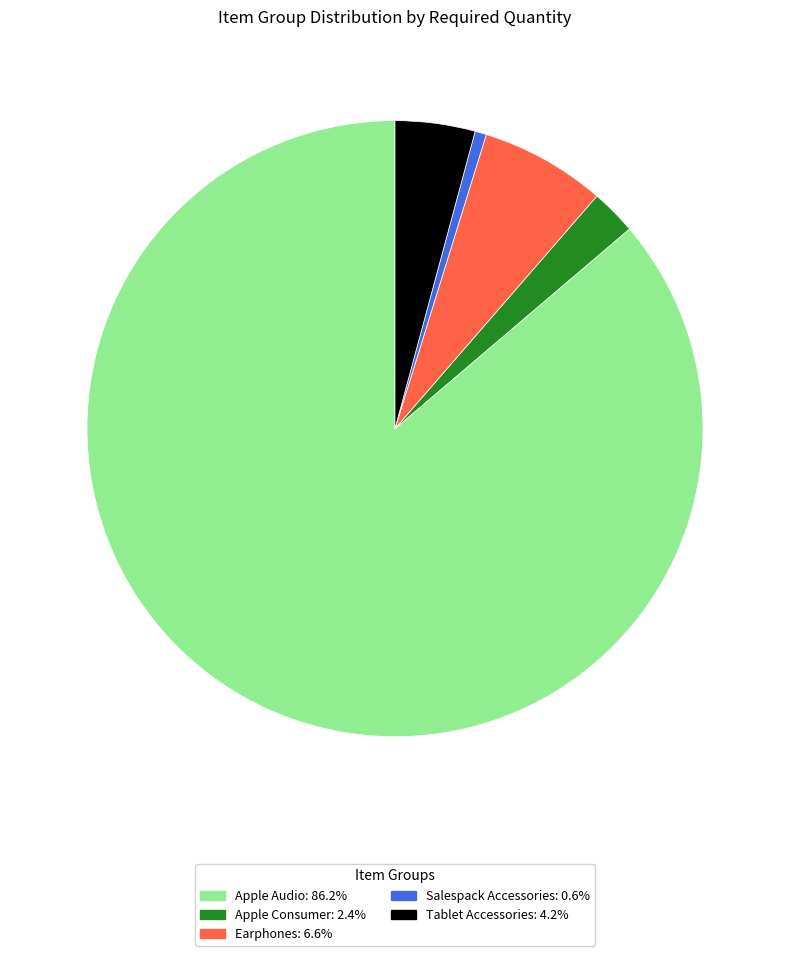

Does Earphones represent more than half of the total?

No